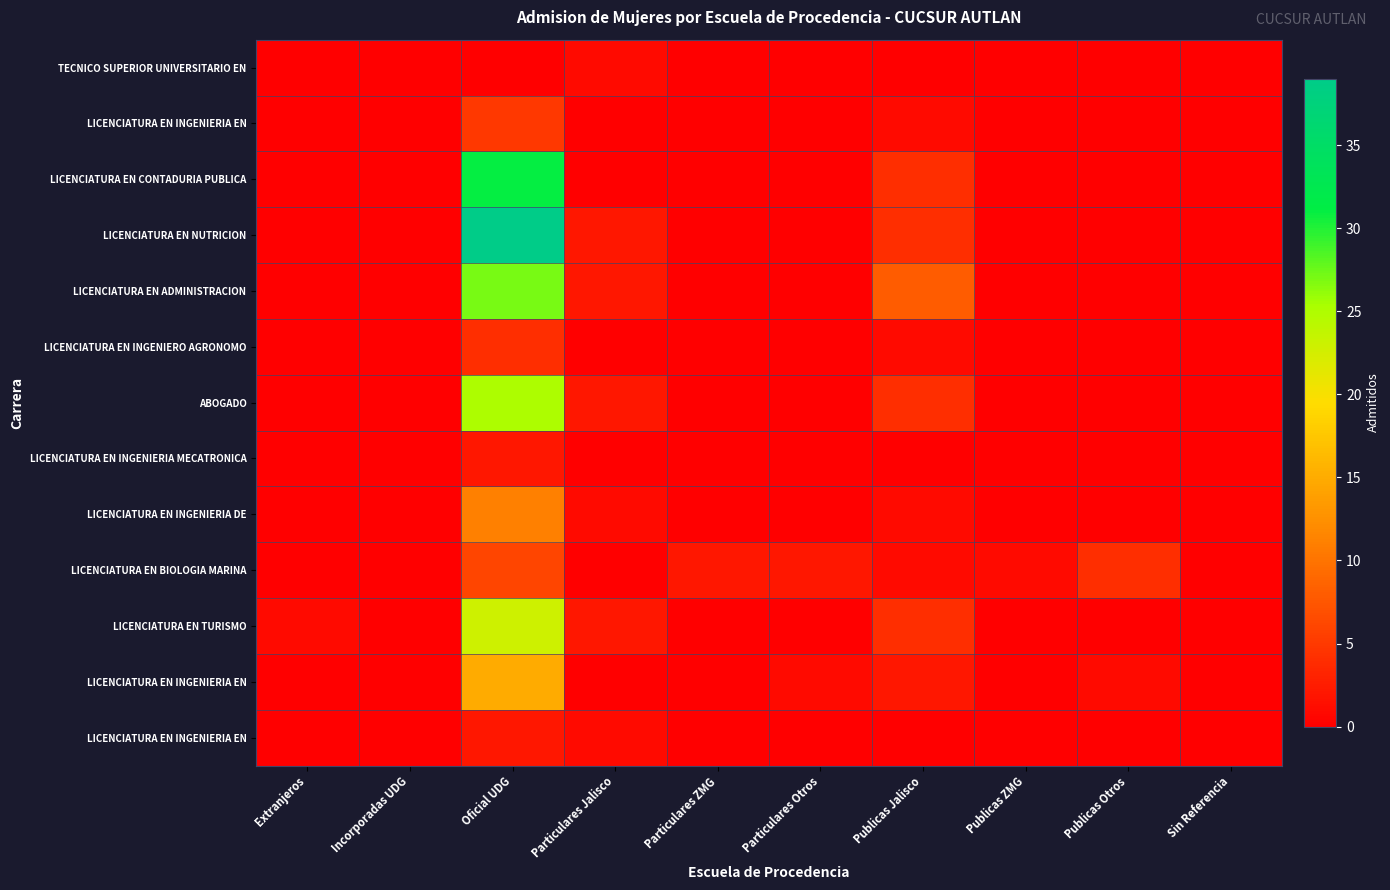

At which category is the sum across all series the highest?

Oficial UDG